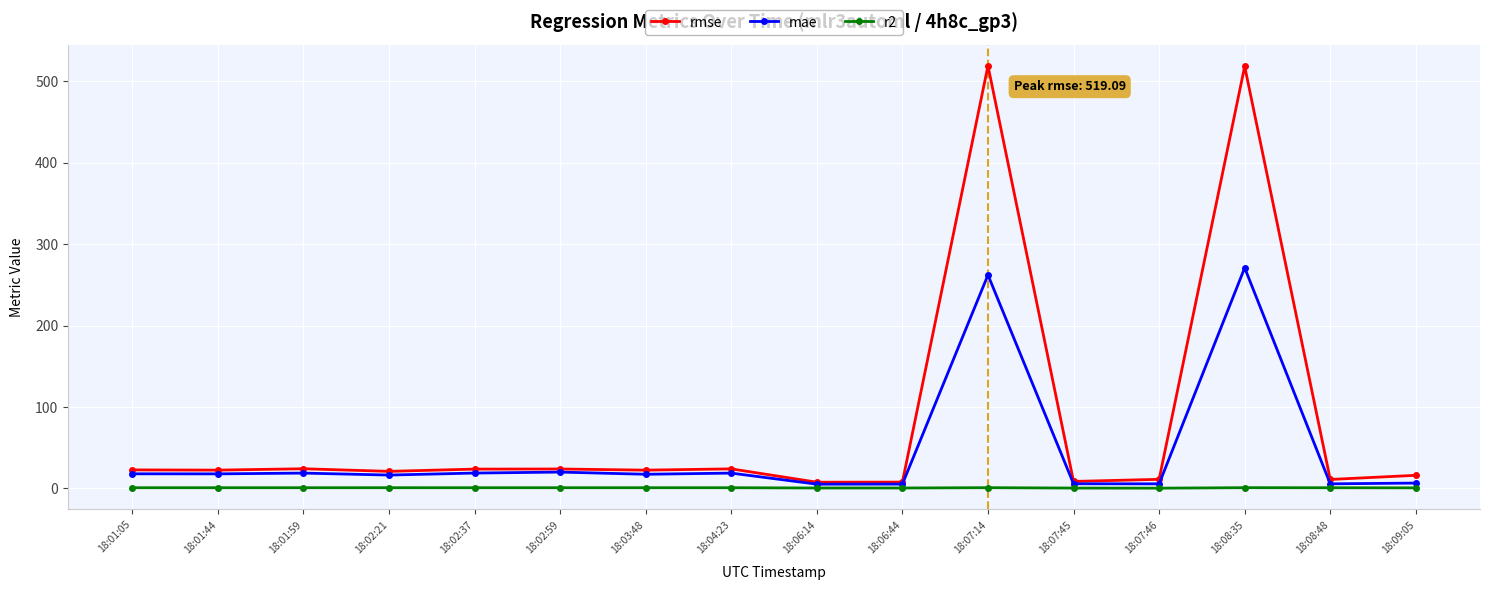

What position from the left is 18:03:48?

7